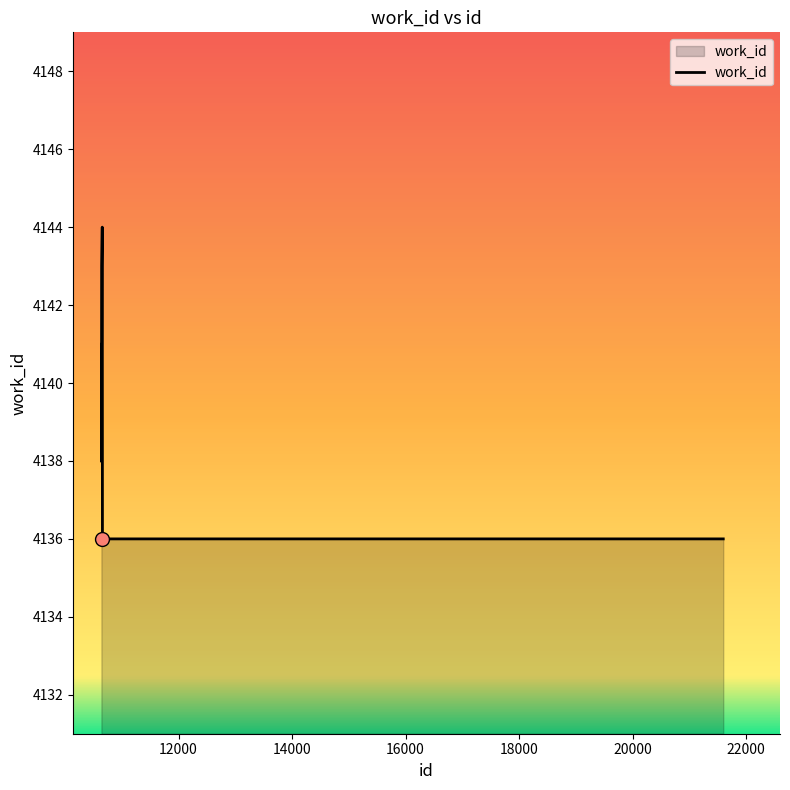

What is the average value?

4139